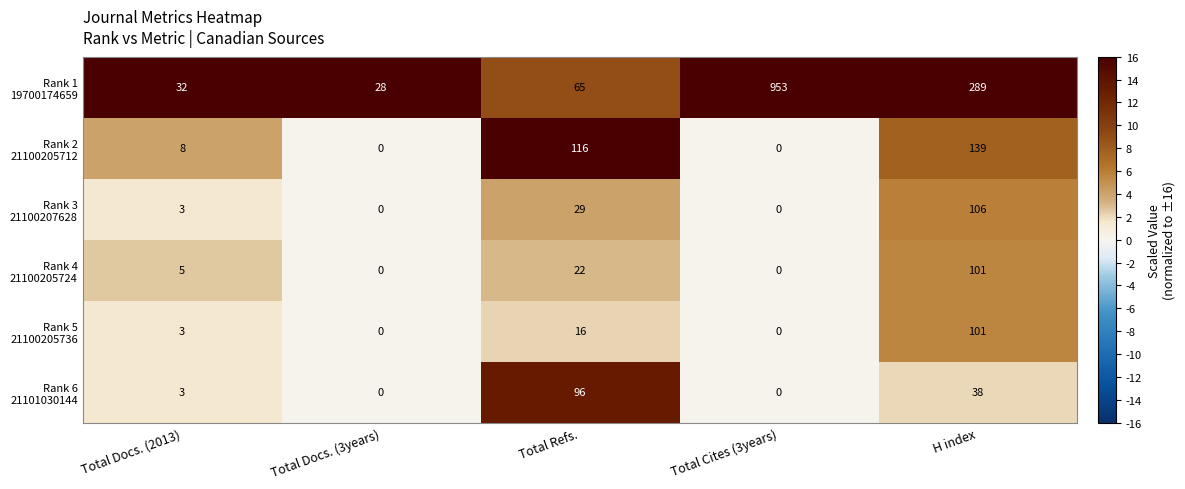

At which category does the chart reach its peak across all series?

Total Cites (3years)